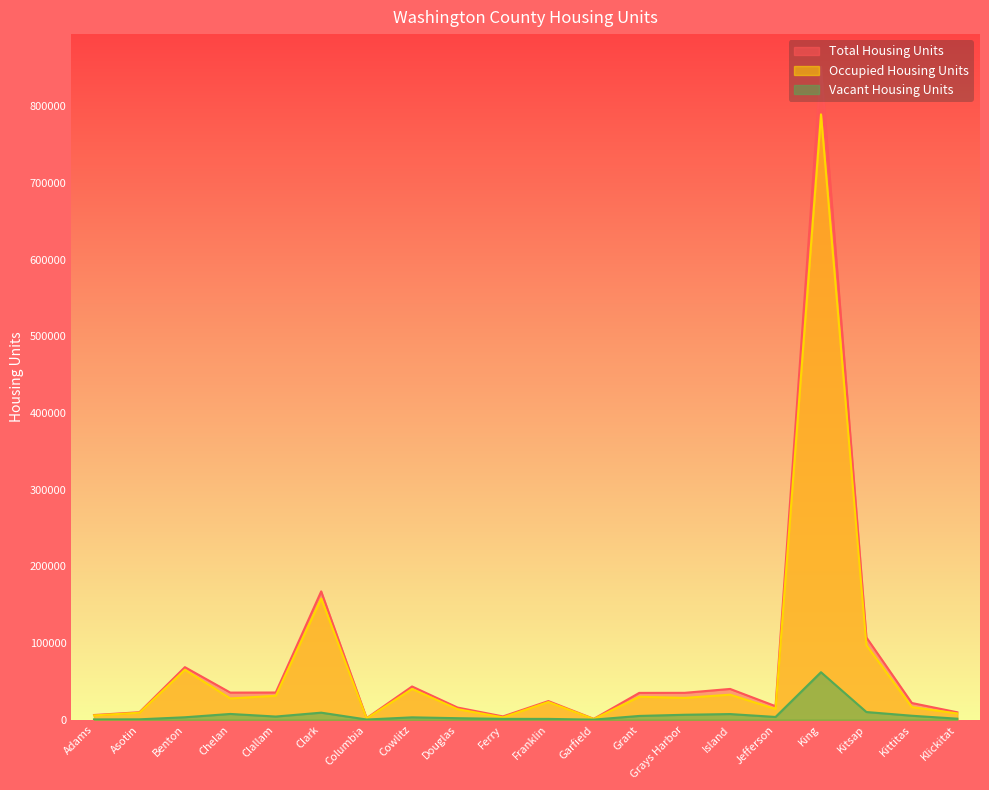

The value of Total Housing Units at Benton is 68618. True or false?

True